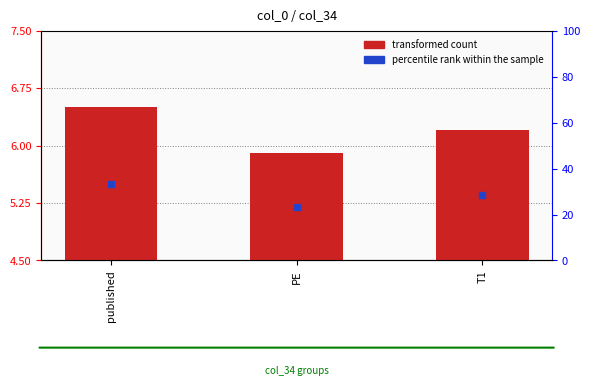

How many data points does each series have?

3